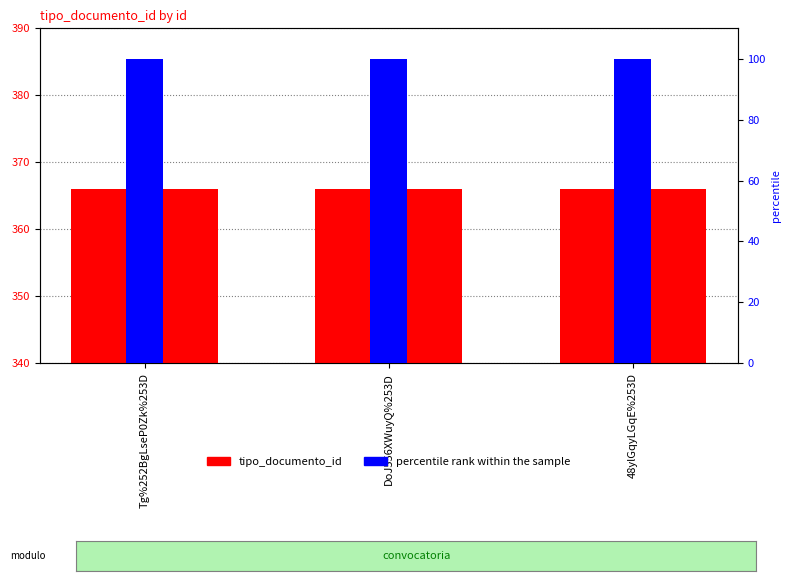

At which category is the sum across all series the highest?

Tg%252BgLseP0Zk%253D